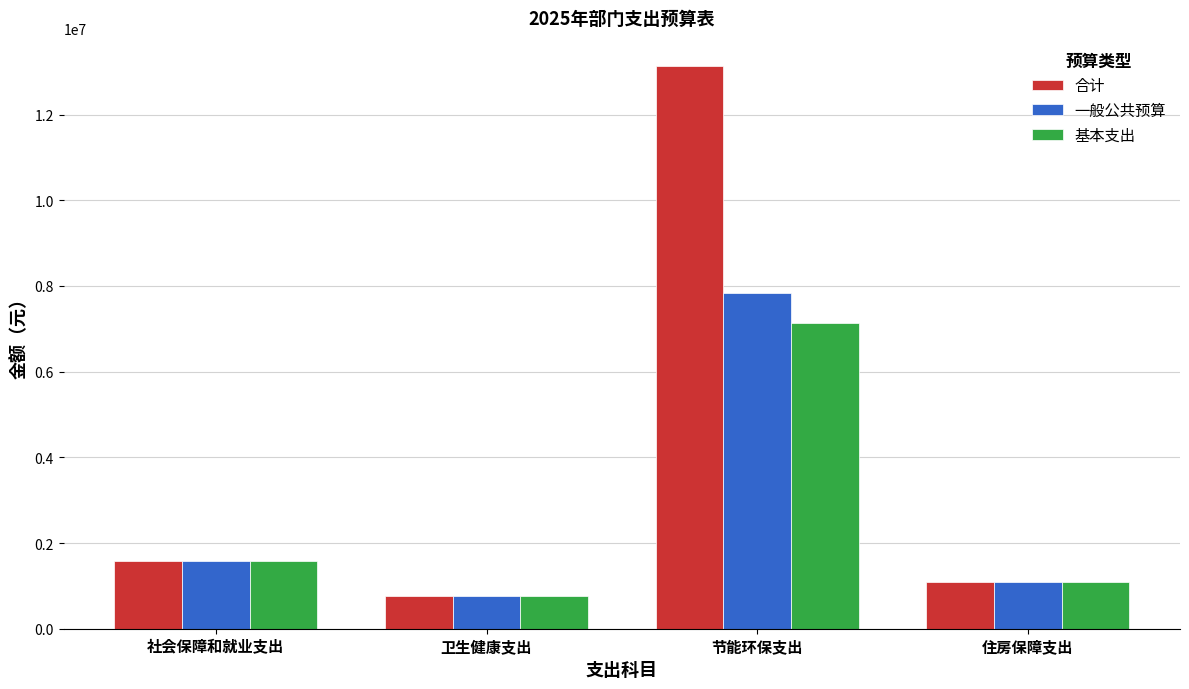

List the series in order of their peak value, lowest first.

基本支出, 一般公共预算, 合计